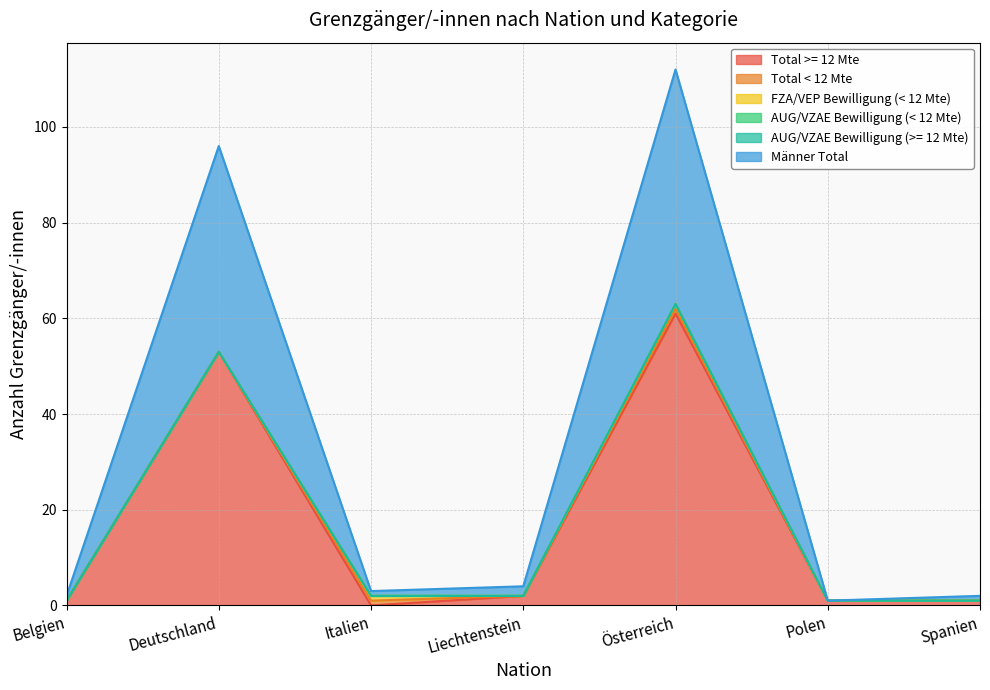

Reading right to left, list all the values displayed in this chart.

Total >= 12 Mte: 1	1	61	2	0	53	1
Total < 12 Mte: 0	0	1	0	1	0	0
FZA/VEP Bewilligung (< 12 Mte): 0	0	1	0	1	0	0
AUG/VZAE Bewilligung (< 12 Mte): 0	0	0	0	0	0	0
AUG/VZAE Bewilligung (>= 12 Mte): 0	0	0	0	0	0	0
Männer Total: 1	0	49	2	1	43	1